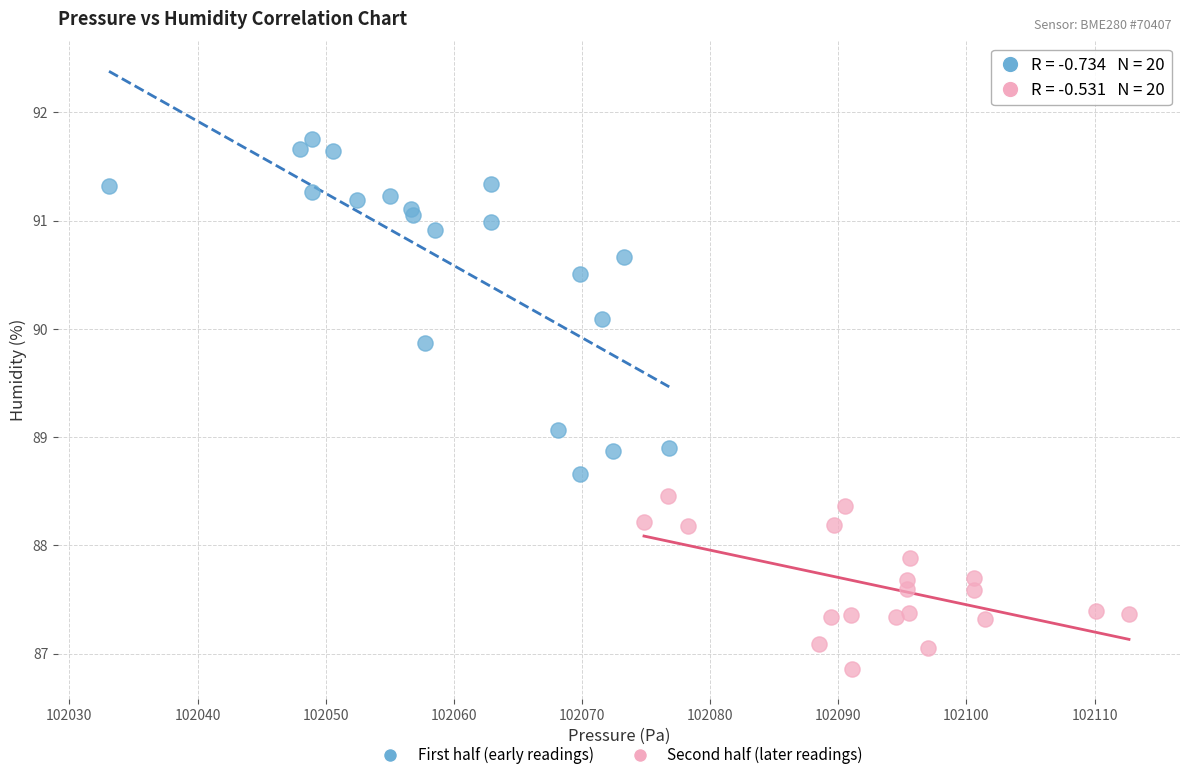

Which series contains the lowest Y value?

Second half (later readings)